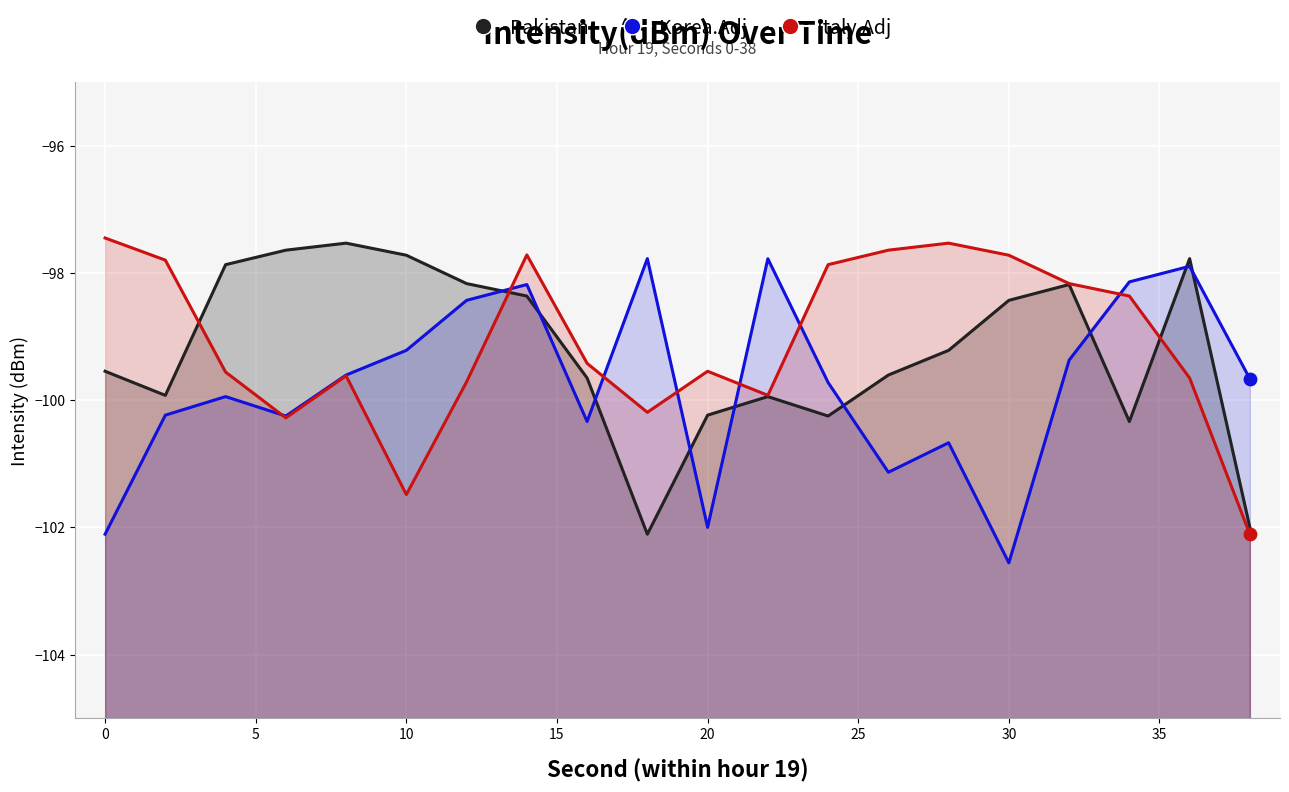

Is the value of Italy.Adj at 35 greater than the value of Pakistan at 40?

Yes